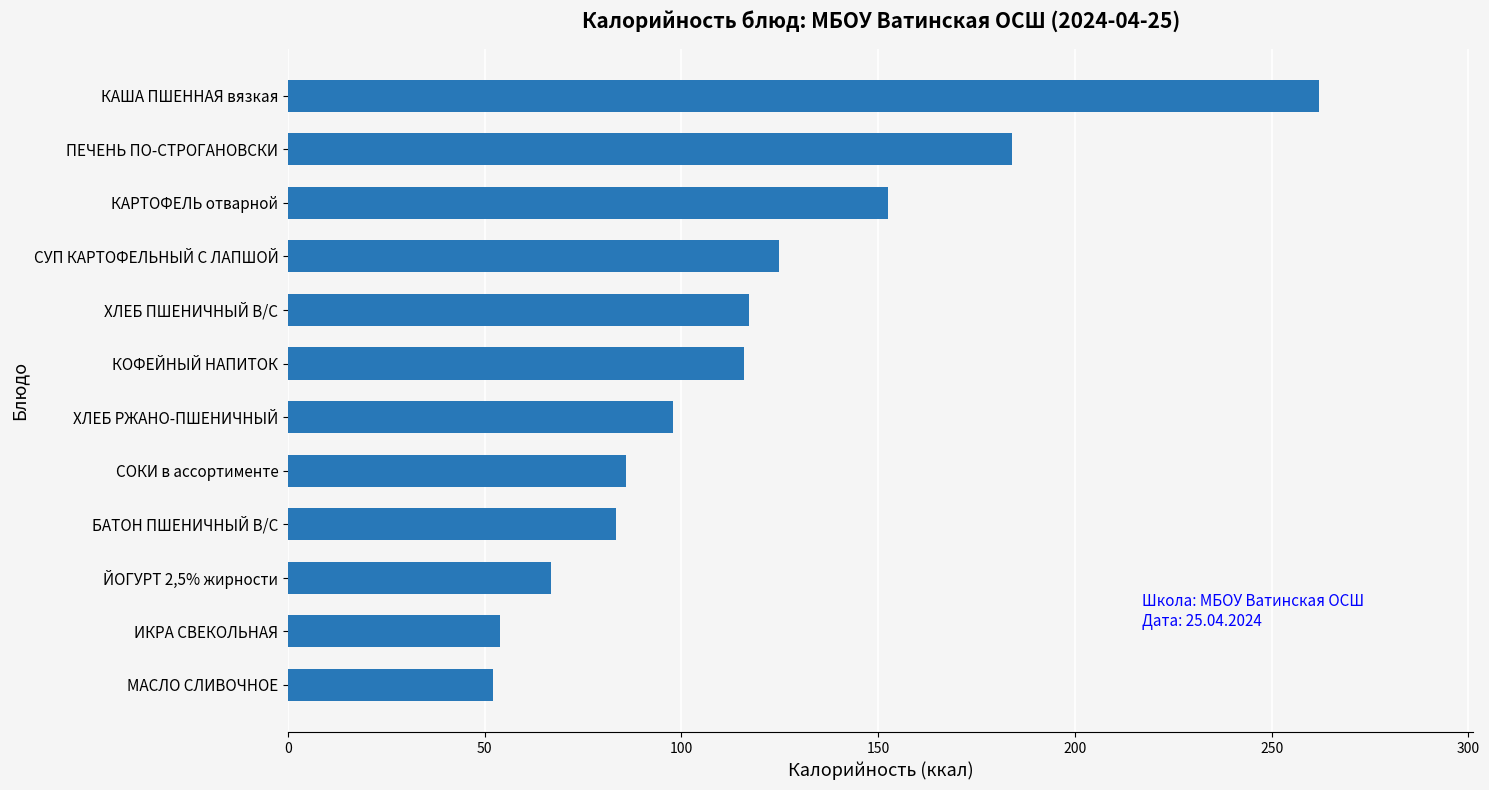

Which has a higher value, БАТОН ПШЕНИЧНЫЙ В/С or ХЛЕБ ПШЕНИЧНЫЙ В/С?

ХЛЕБ ПШЕНИЧНЫЙ В/С